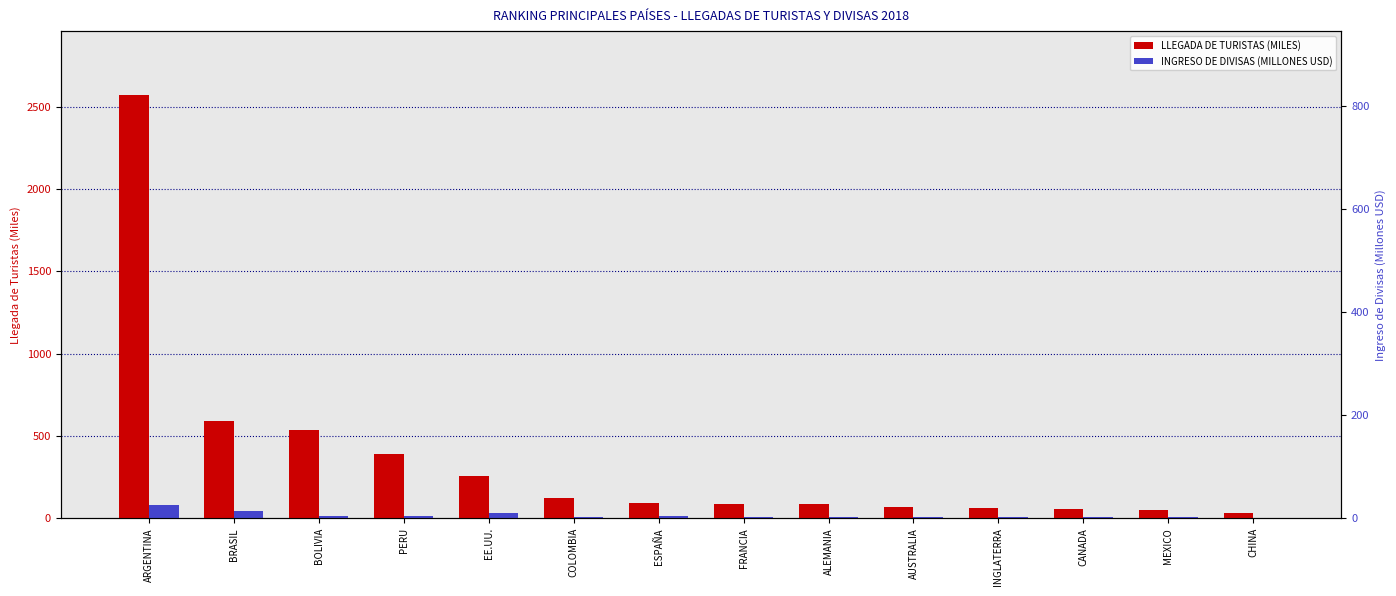

Is it true that INGRESO DE DIVISAS (MILLONES USD) equals 2.8 at MEXICO?

False